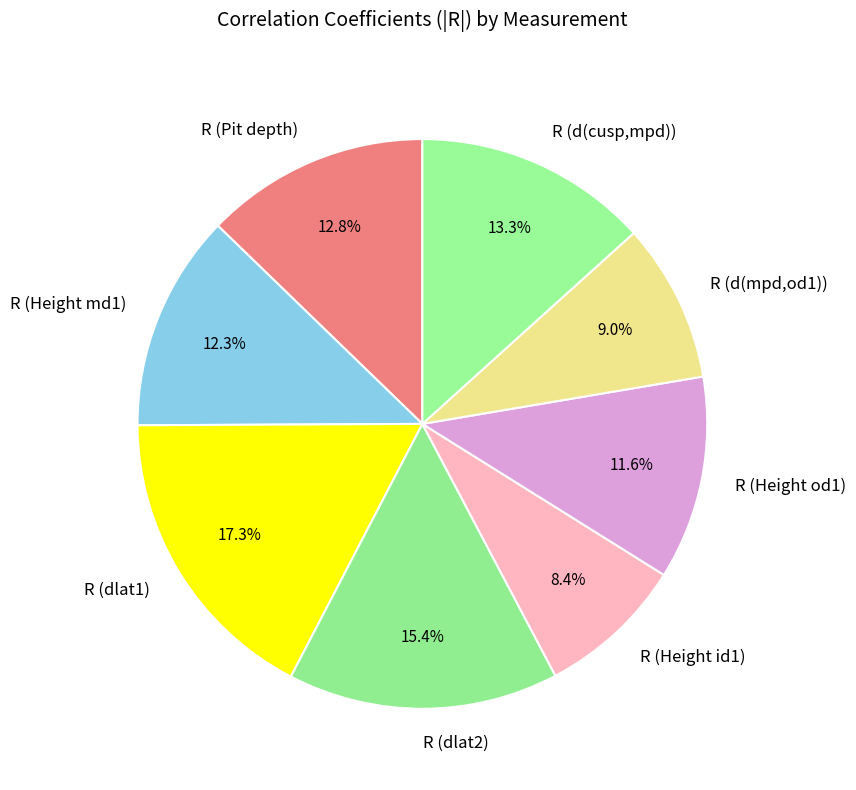

Does R (Height md1) represent more than half of the total?

No